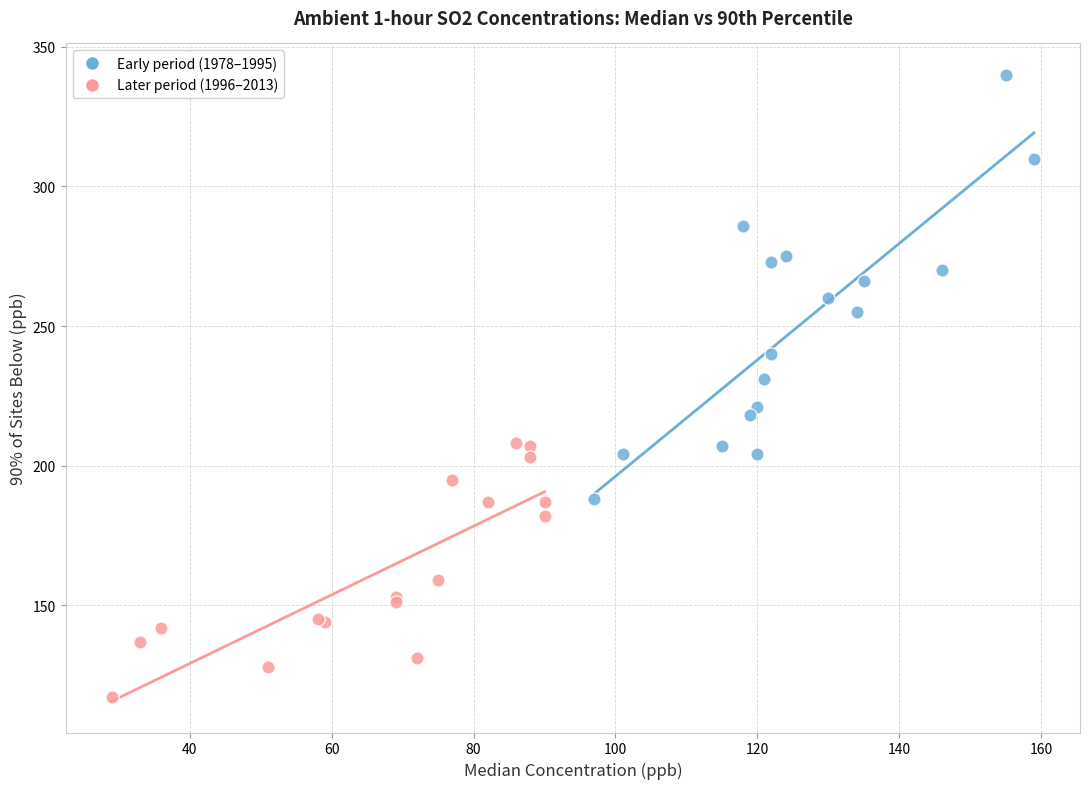

Which series has the largest Y range (max minus min)?

Early period (1978–1995)